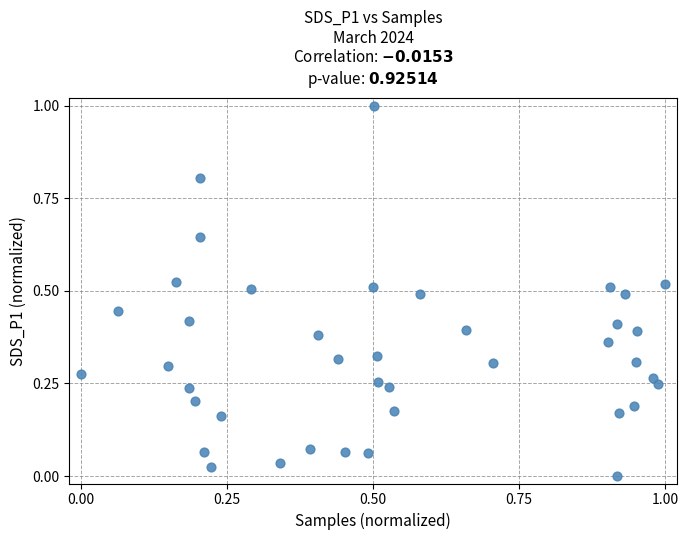

What is the range of X values (max minus min)?

1.0